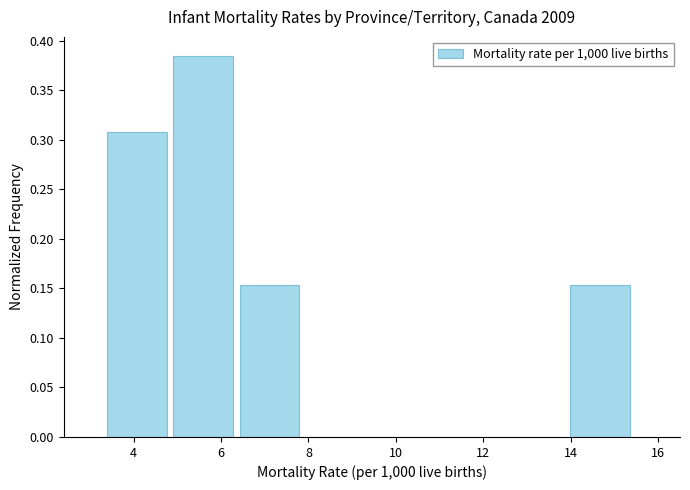

Reading left to right, transcribe this chart: for each bar, give the range it covers on the x-axis and its height. Neither the bar edges nor the heights are printed on the chart, so give them approximately, as read against the axes.

3.4 to 5.0: 0.310
5.0 to 6.4: 0.385
6.4 to 8.0: 0.155
8.0 to 9.4: 0
9.4 to 11.0: 0
11.0 to 12.4: 0
12.4 to 14.0: 0
14.0 to 15.6: 0.155